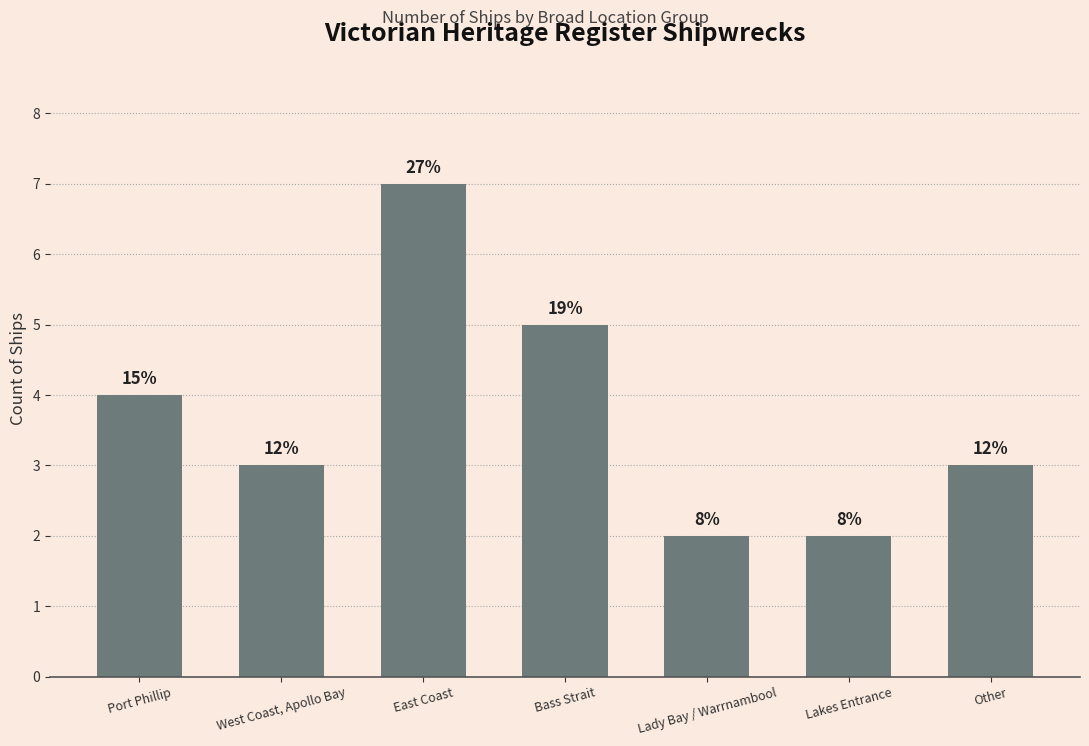

List the labels in order of value, smallest first.

Lady Bay / Warrnambool, Lakes Entrance, West Coast, Apollo Bay, Other, Port Phillip, Bass Strait, East Coast